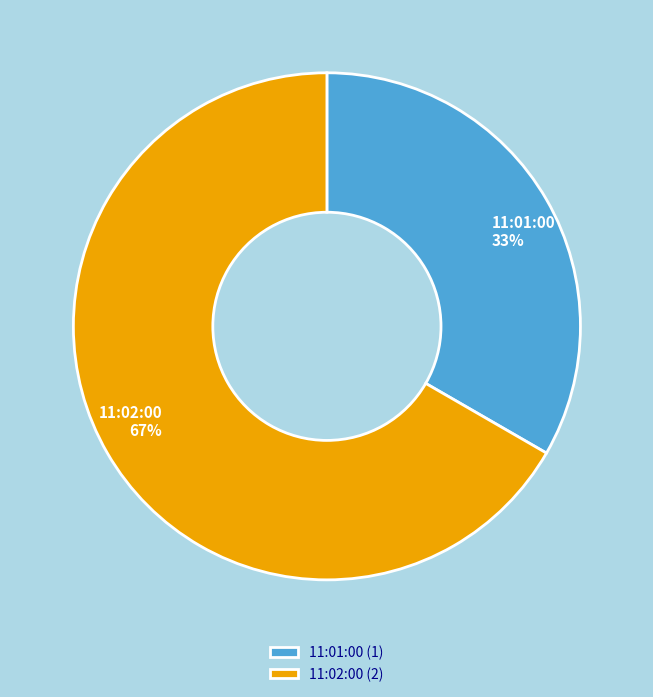

Is it true that 11:01:00 is 44% of the pie?

False